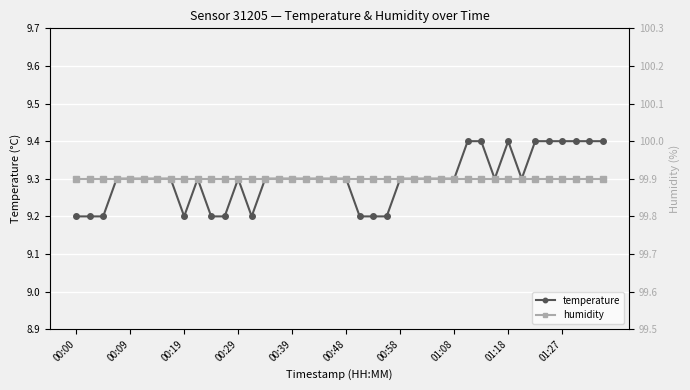

What is the maximum value shown in the chart?

99.9